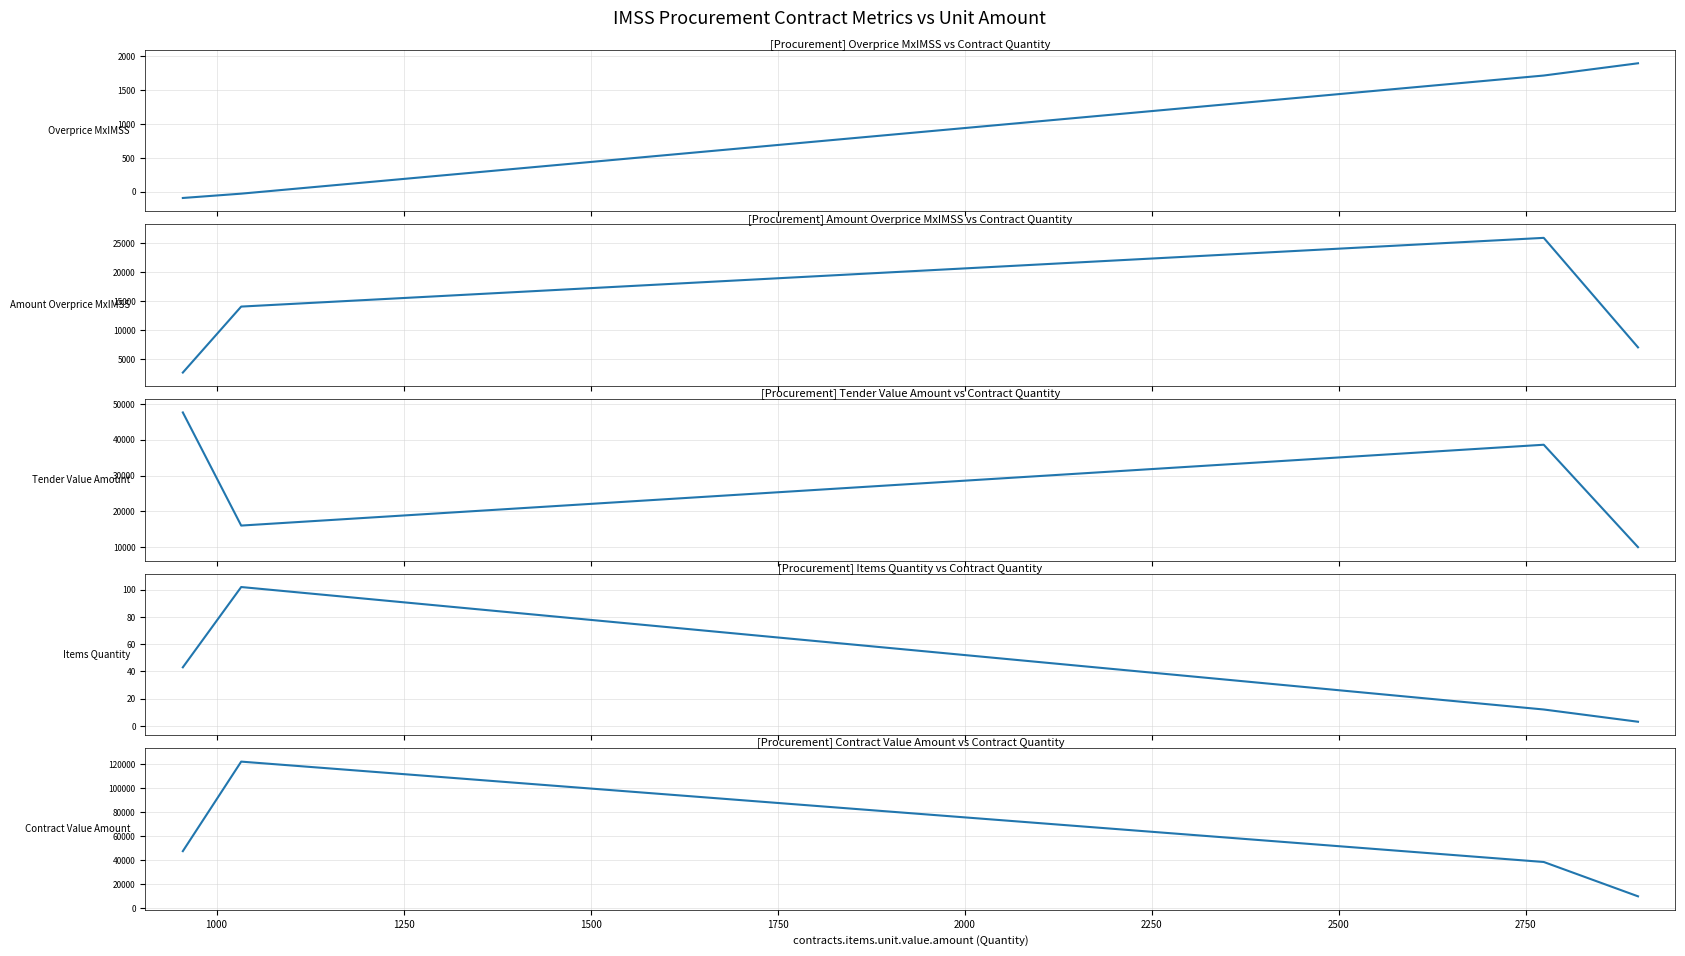

True or false: Overprice MxIMSS and Amount Overprice MxIMSS cross at least once.

False